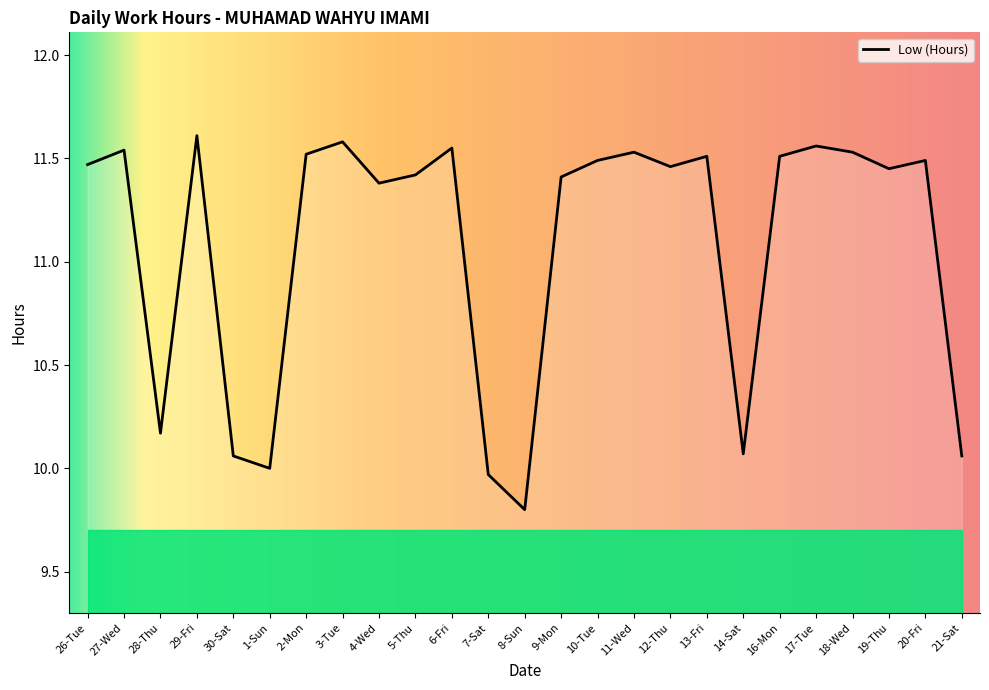

At which label does the data first exceed 11?

26-Tue